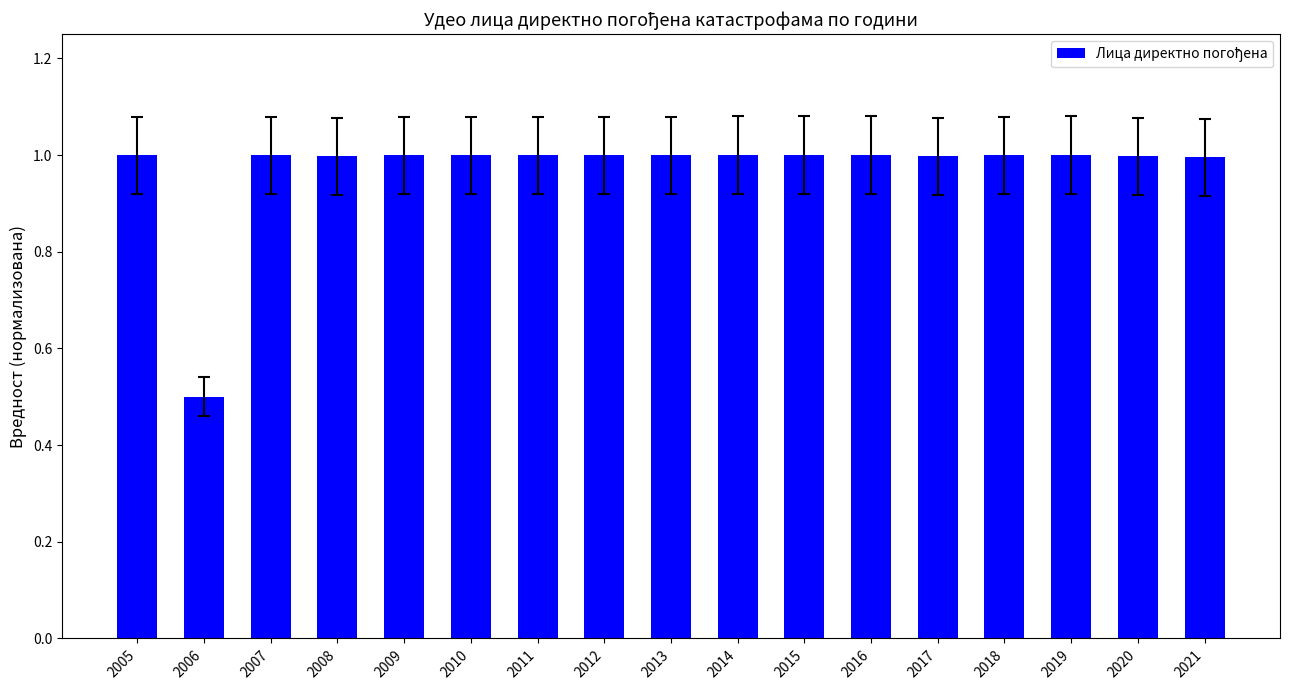

Where is the data nearest to the value 0?

2006